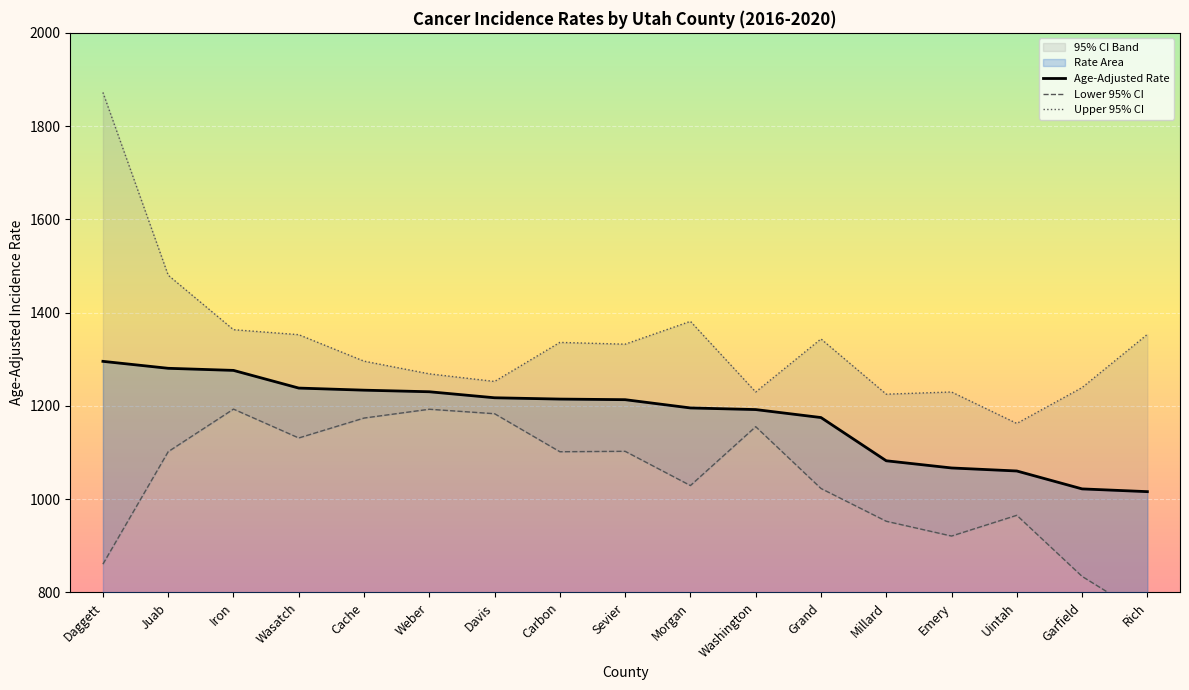

What is the difference between the second highest and minimum values in the Upper 95% CI series?

317.8